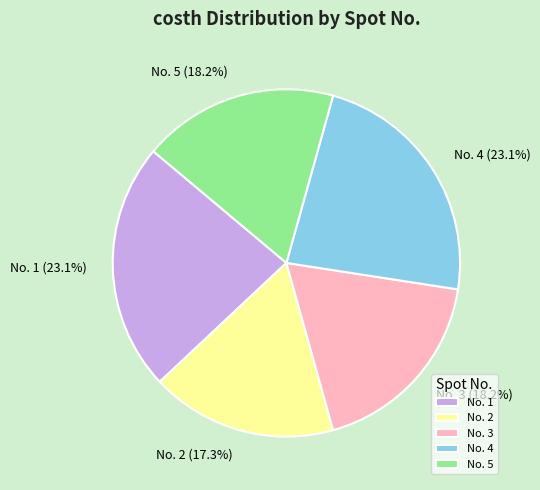

Count the number of slices in the pie.

5